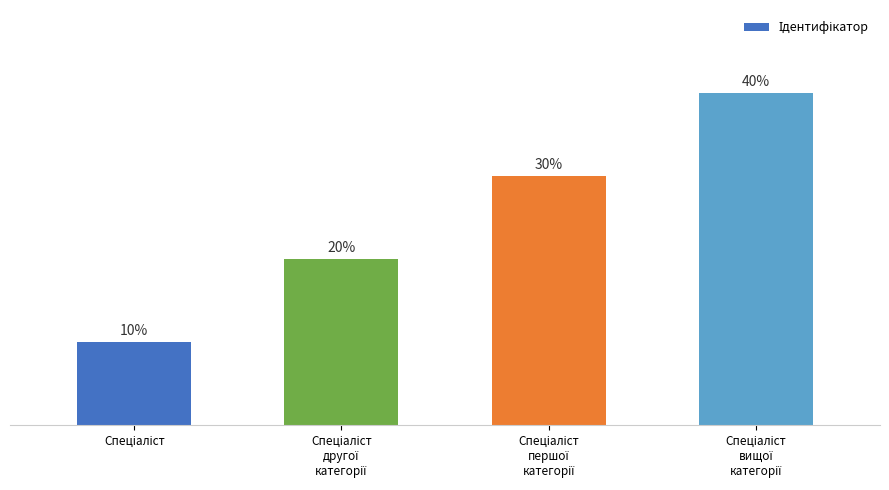

Does the chart contain any negative values?

No